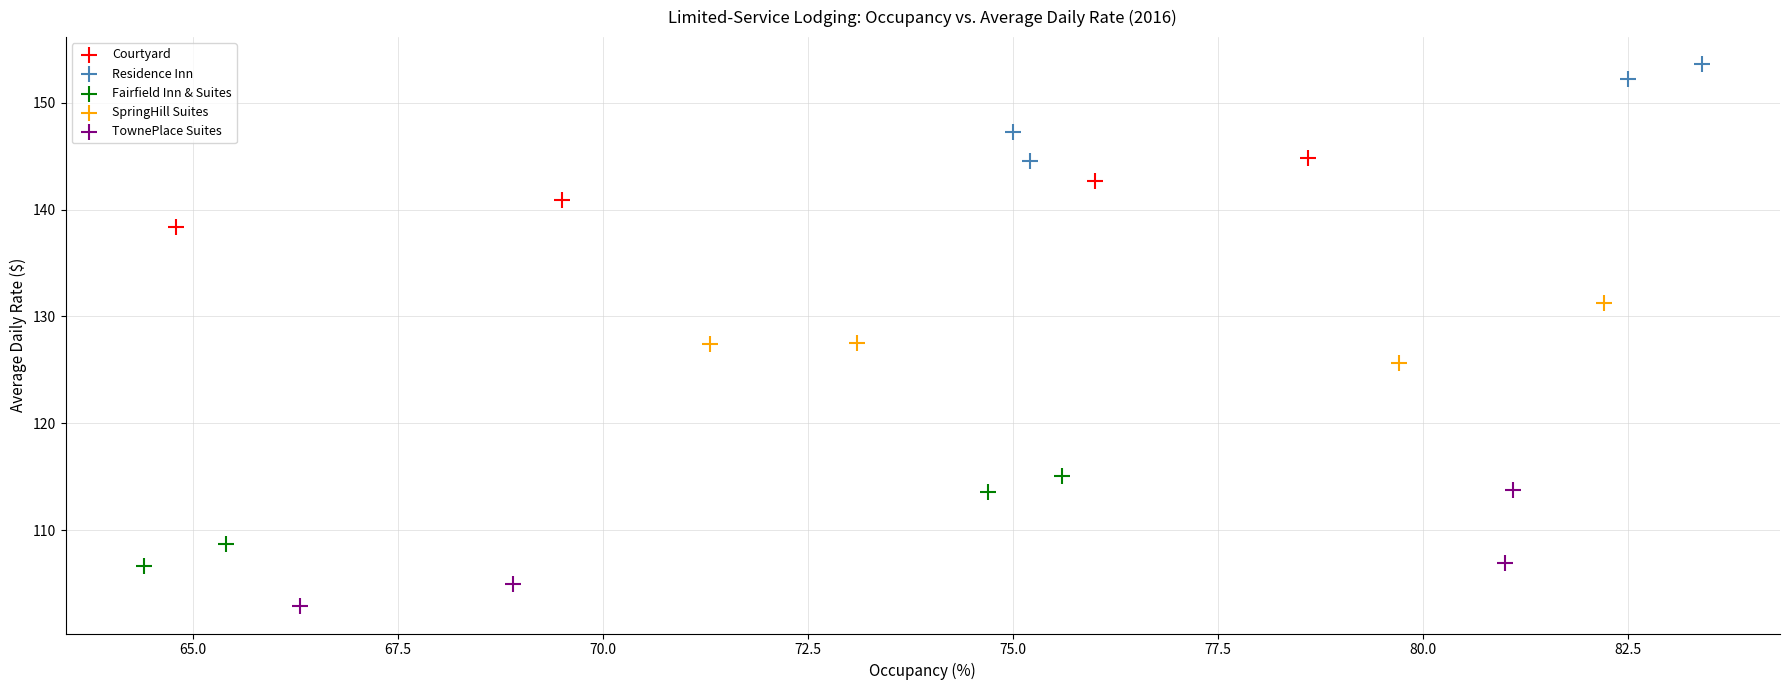

Which series contains the highest Y value?

Residence Inn